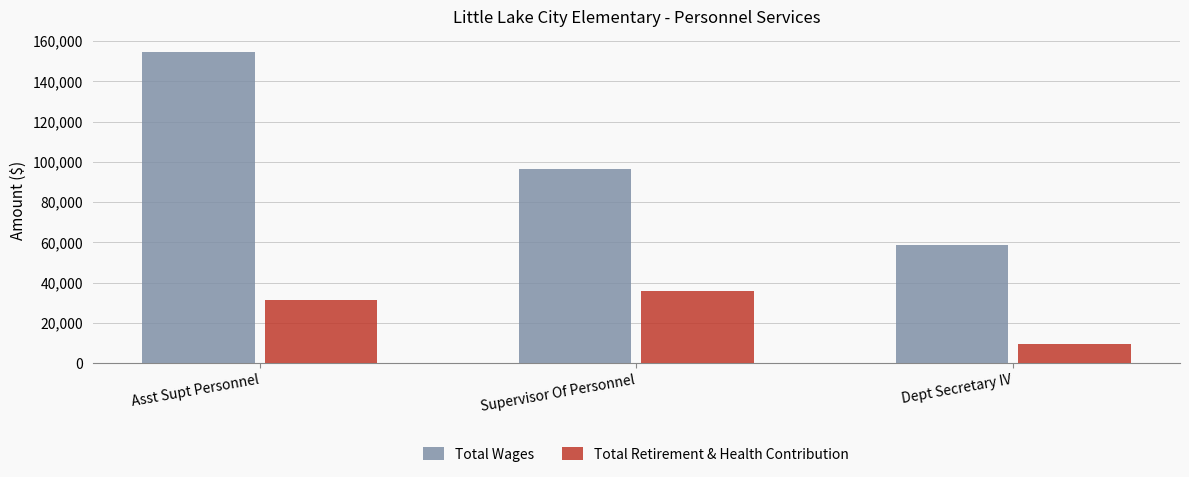

What is the value of the Total Wages bar at the 1st from the left?

154387